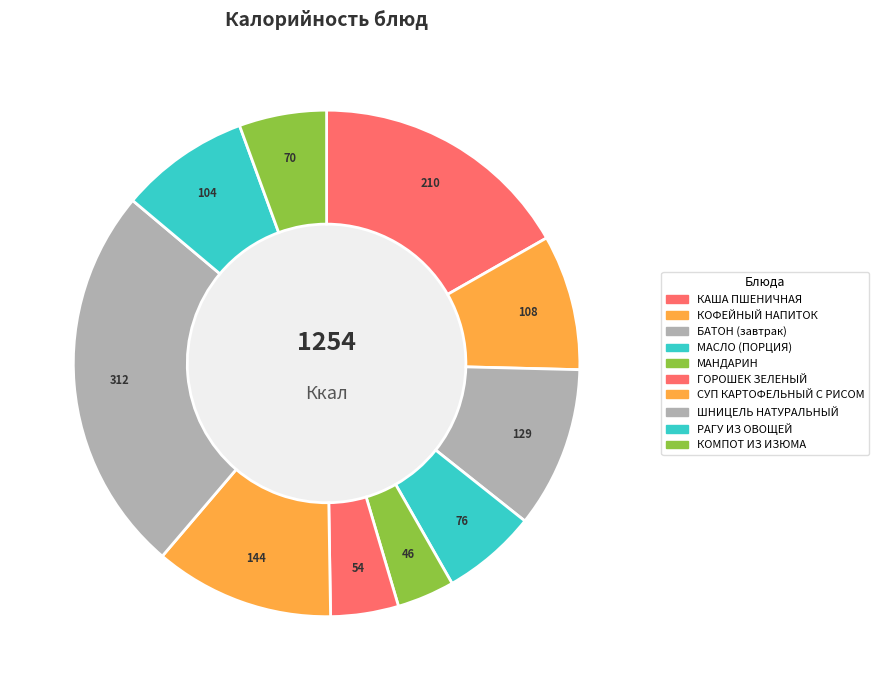

Count the number of slices in the pie.

10